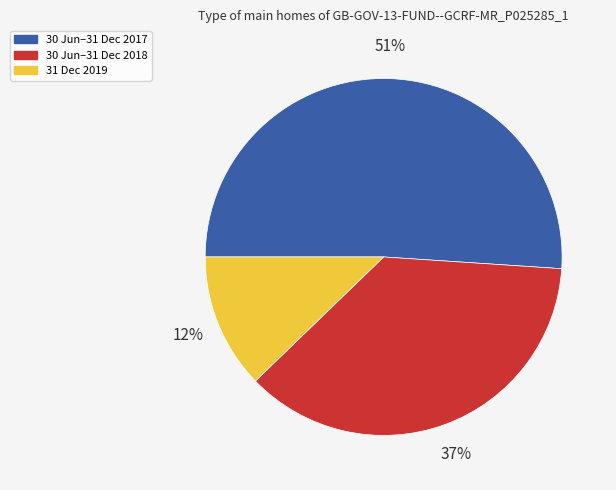

Is 30 Jun–31 Dec 2017 the majority of the pie?

Yes